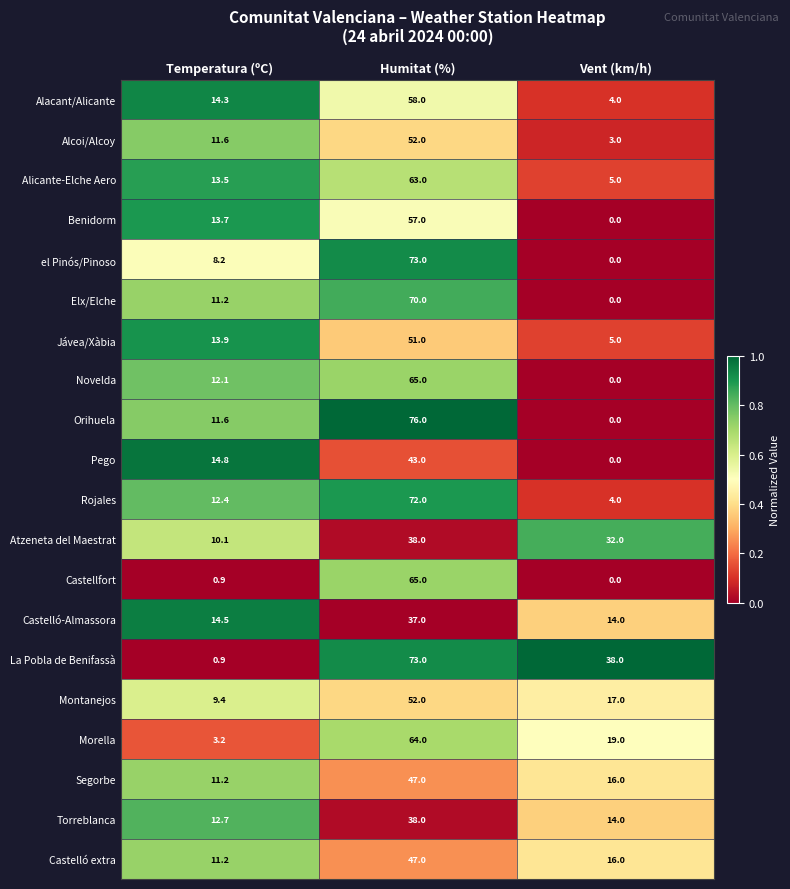

Which series has the largest range (max minus min)?

Orihuela